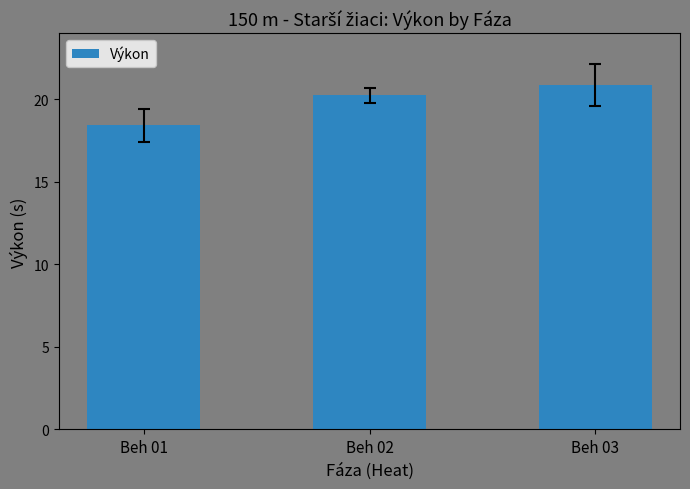

The chart shows a value of 20.9 at Beh 03. True or false?

True